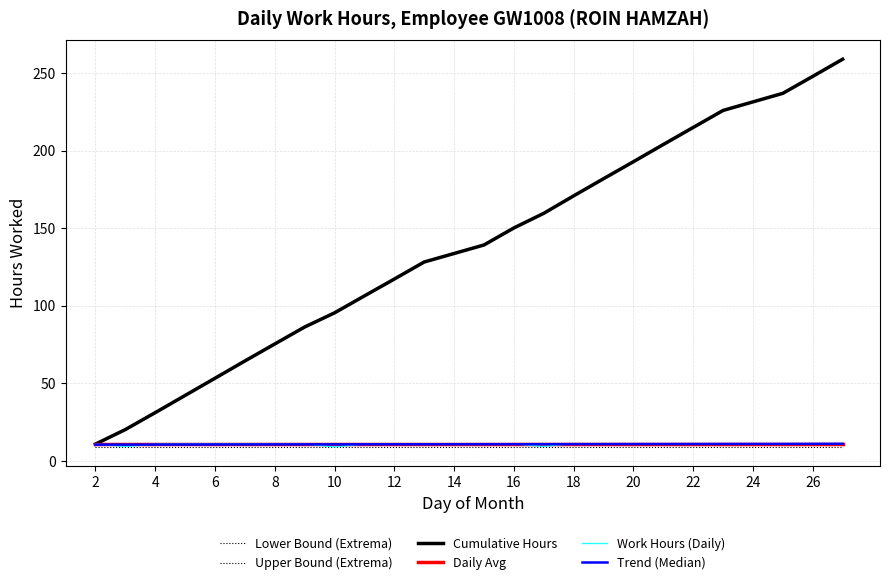

What is the difference between the Cumulative Hours values at 26 and 4?

216.8